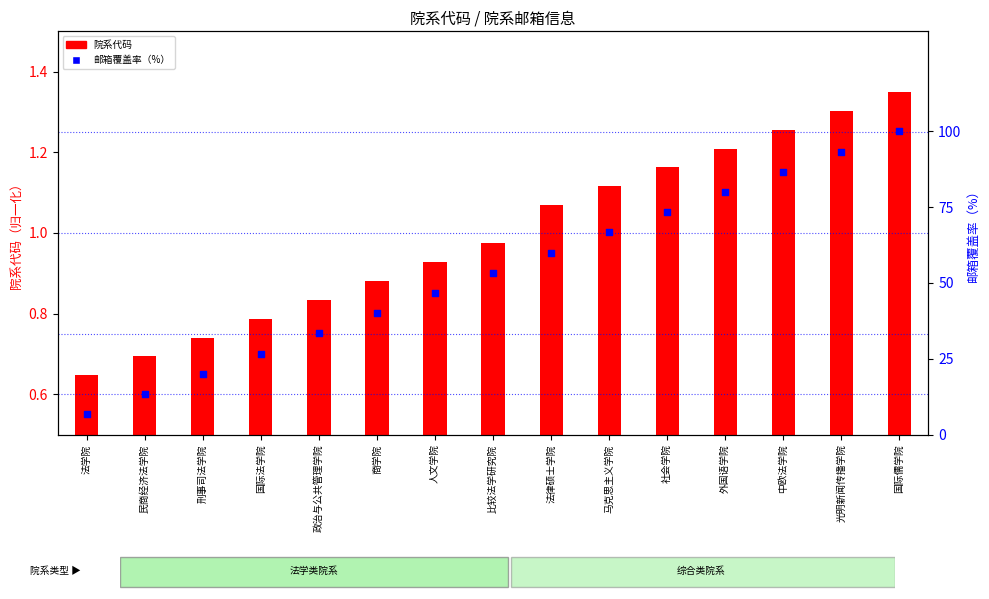

What is the total value across all series at 法学院?

7.3